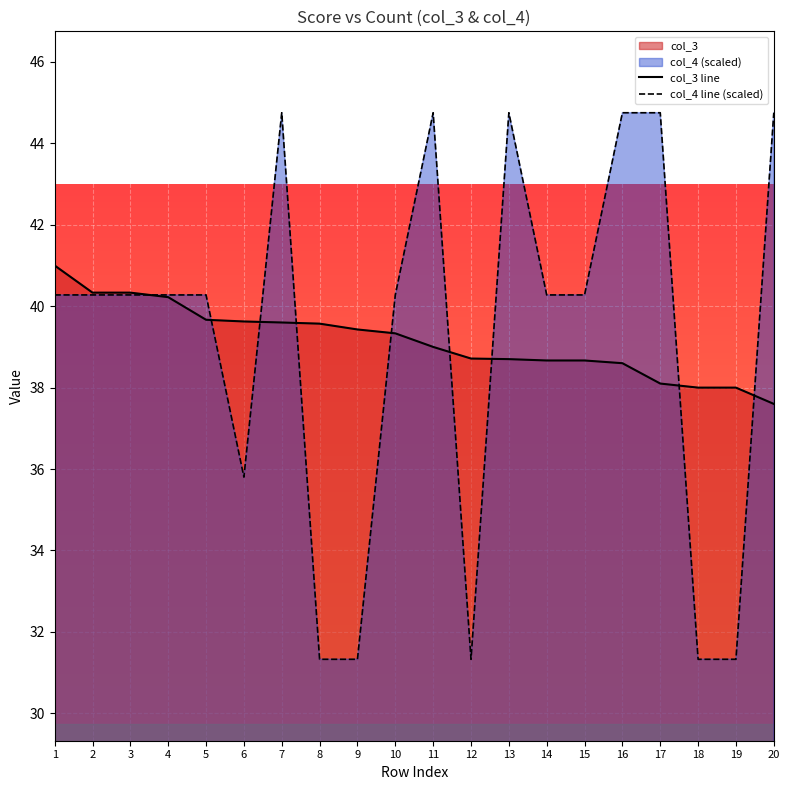

What is the spread (max minus min) of values at 7?

5.2